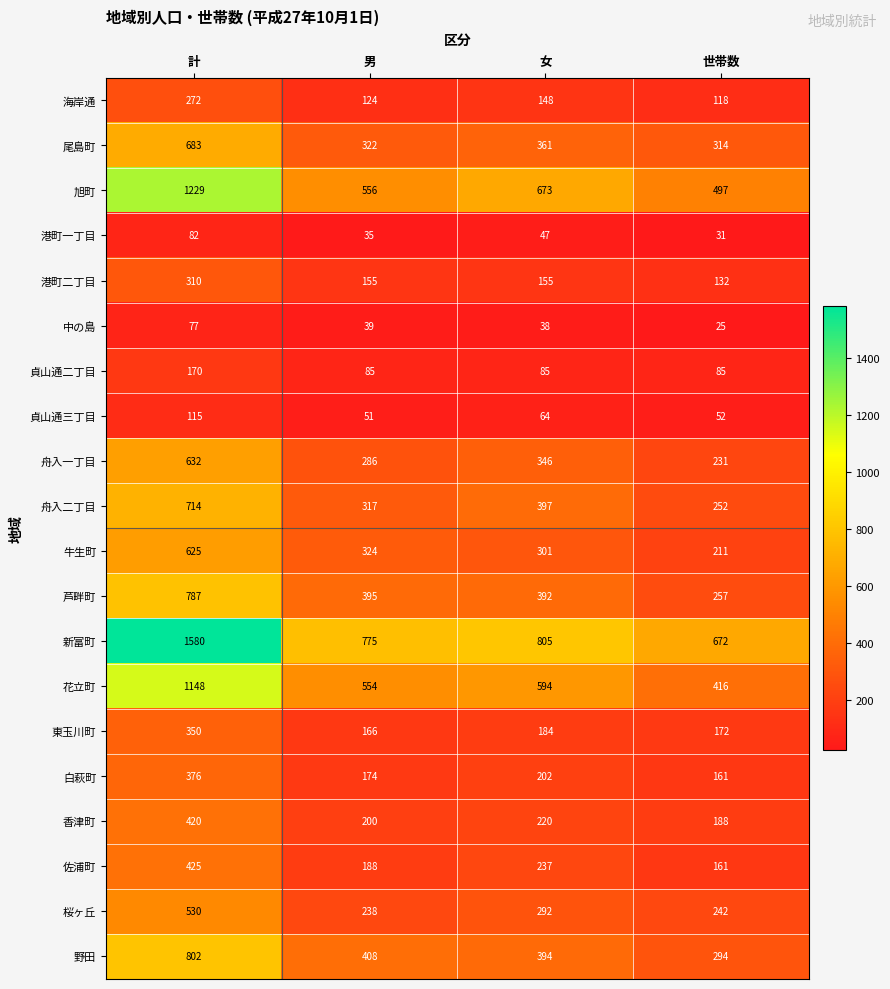

Rank the series at 女 from highest to lowest value.

新富町, 旭町, 花立町, 舟入二丁目, 野田, 芦畔町, 尾島町, 舟入一丁目, 牛生町, 桜ヶ丘, 佐浦町, 香津町, 白萩町, 東玉川町, 港町二丁目, 海岸通, 貞山通二丁目, 貞山通三丁目, 港町一丁目, 中の島